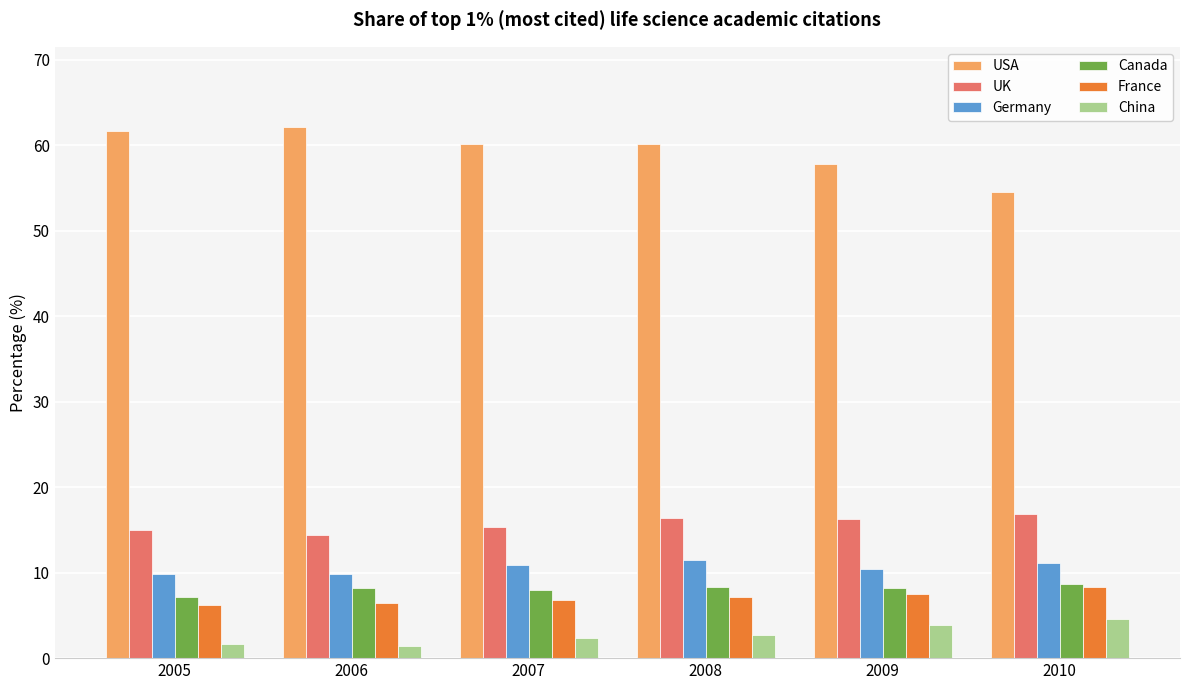

What is the spread (max minus min) of values at 2005?

60.0